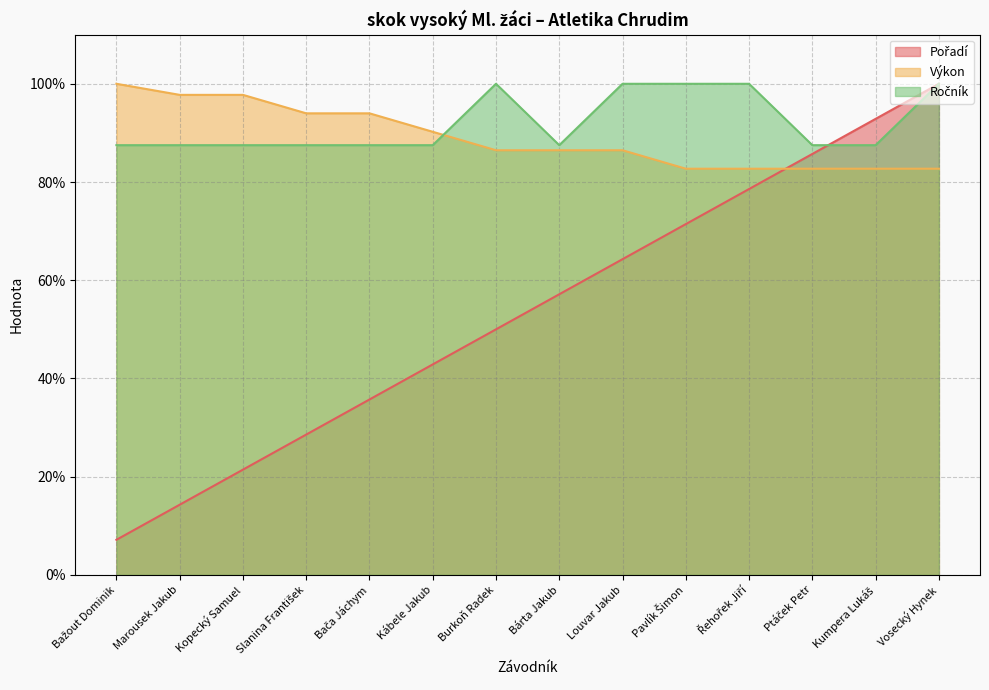

Which has a higher value, Bárta Jakub or Kábele Jakub?

Bárta Jakub